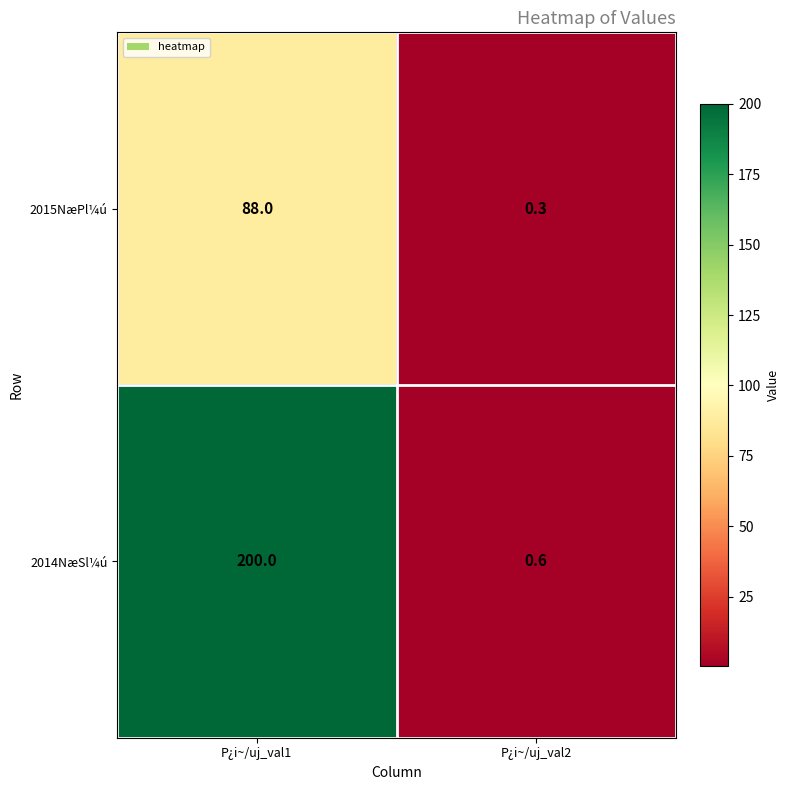

Which series has the widest spread of values?

2014NæSl¼ú